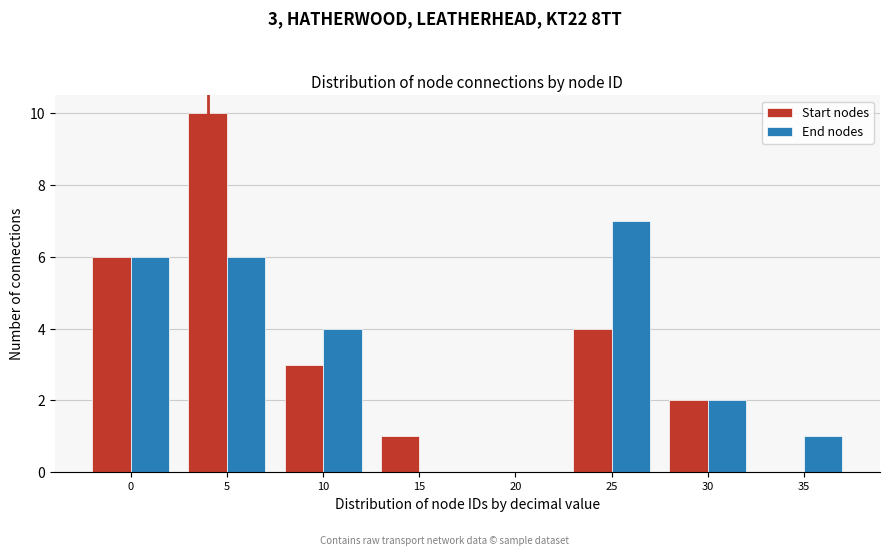

Reading left to right, list all the values displayed in this chart.

Start nodes: 0=6	5=10	10=3	15=1	20=0	25=4	30=2	35=0
End nodes: 0=6	5=6	10=4	15=0	20=0	25=7	30=2	35=1